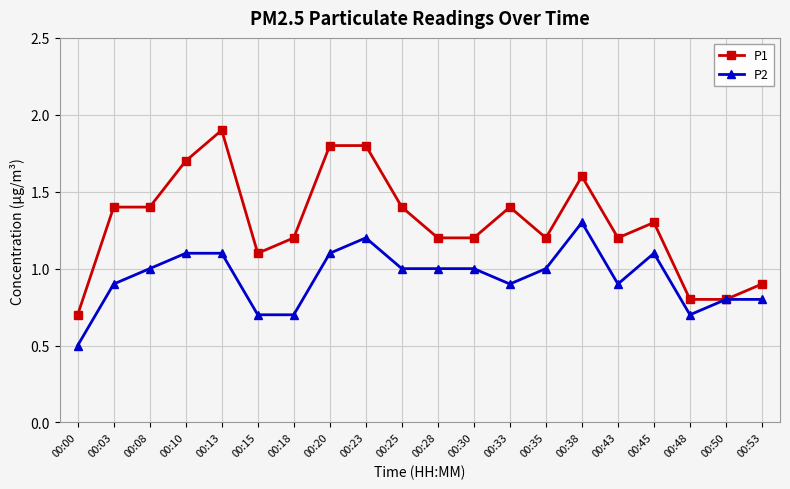

What is the sum of the P1 values at 00:15 and 00:33?

2.5